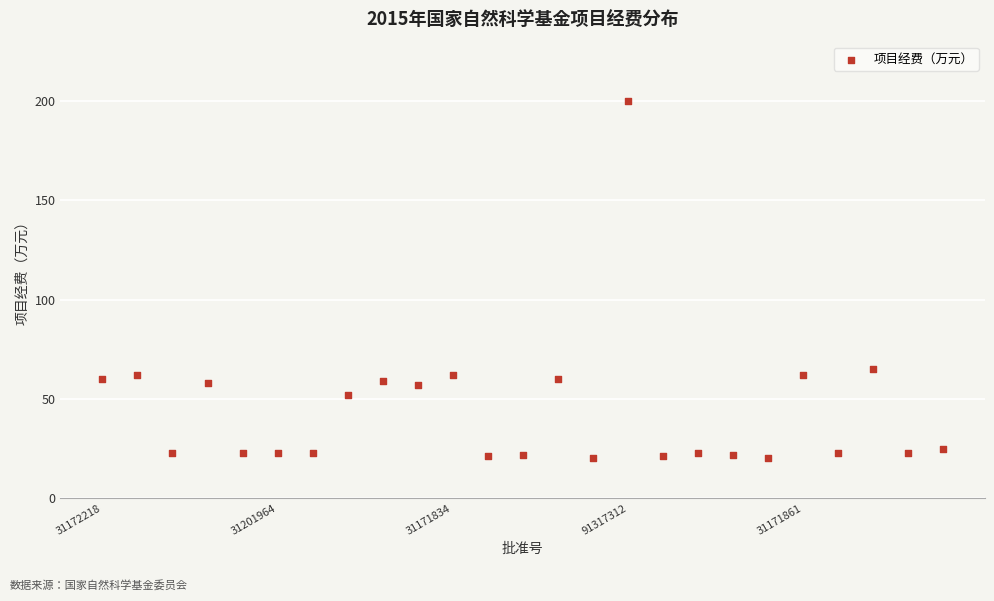

What is the range of Y values (max minus min)?

180